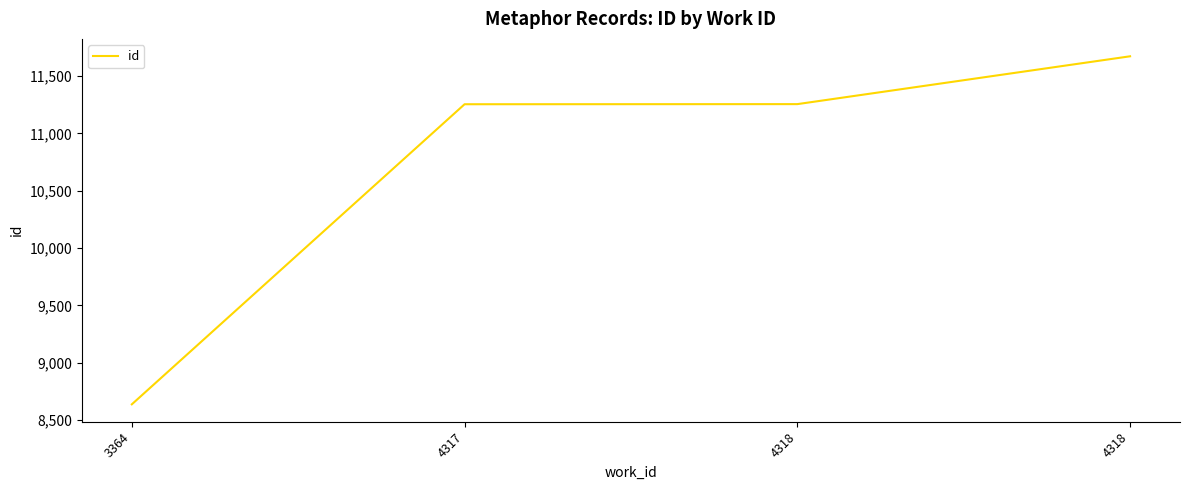

Is it true that the value at 4318 is 11672?

True